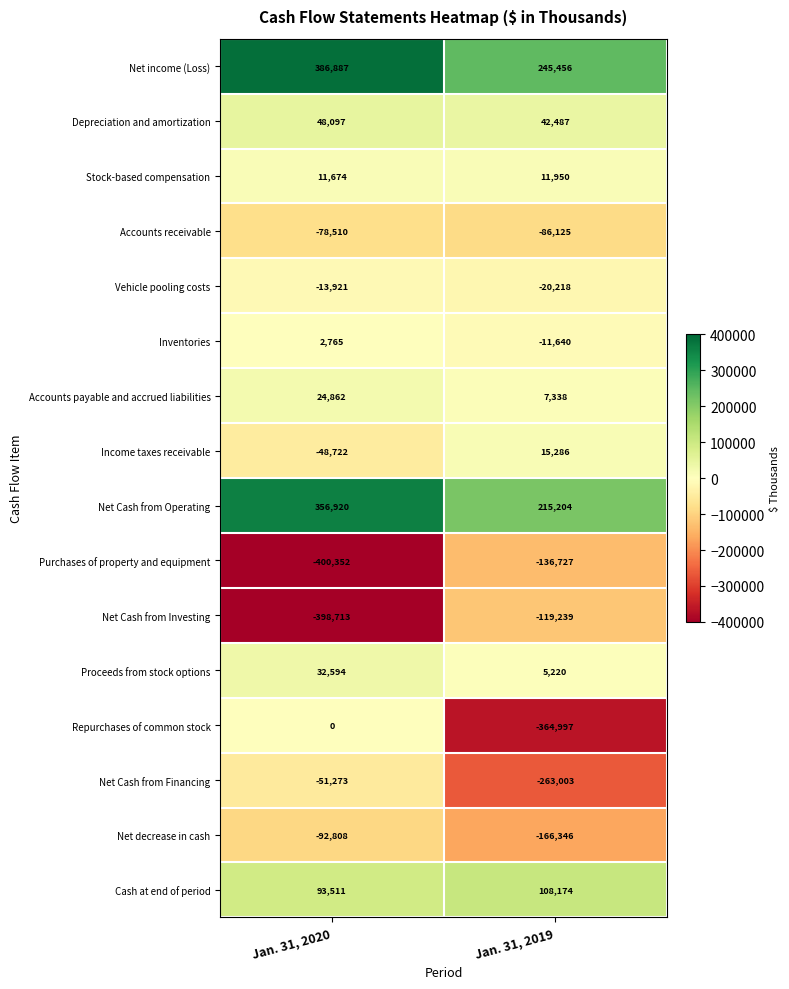

What is the spread (max minus min) of values at Jan. 31, 2020?

787239